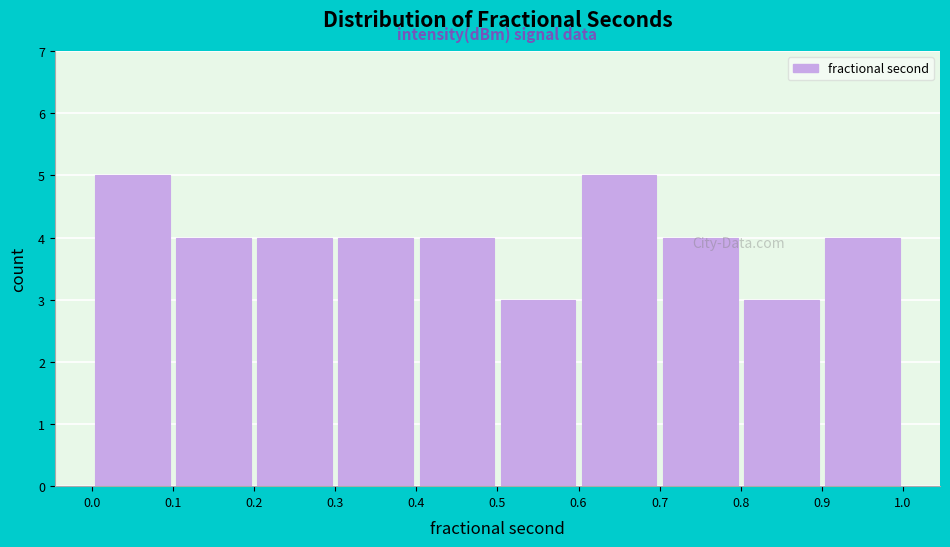

Reading left to right, transcribe this chart: for each bar, give the range it covers on the x-axis and its height. The values are not printed on the chart, so give them approximately, as read against the axis.

0.0 to 0.1: 5
0.1 to 0.2: 4
0.2 to 0.3: 4
0.3 to 0.4: 4
0.4 to 0.5: 4
0.5 to 0.6: 3
0.6 to 0.7: 5
0.7 to 0.8: 4
0.8 to 0.9: 3
0.9 to 1.0: 4